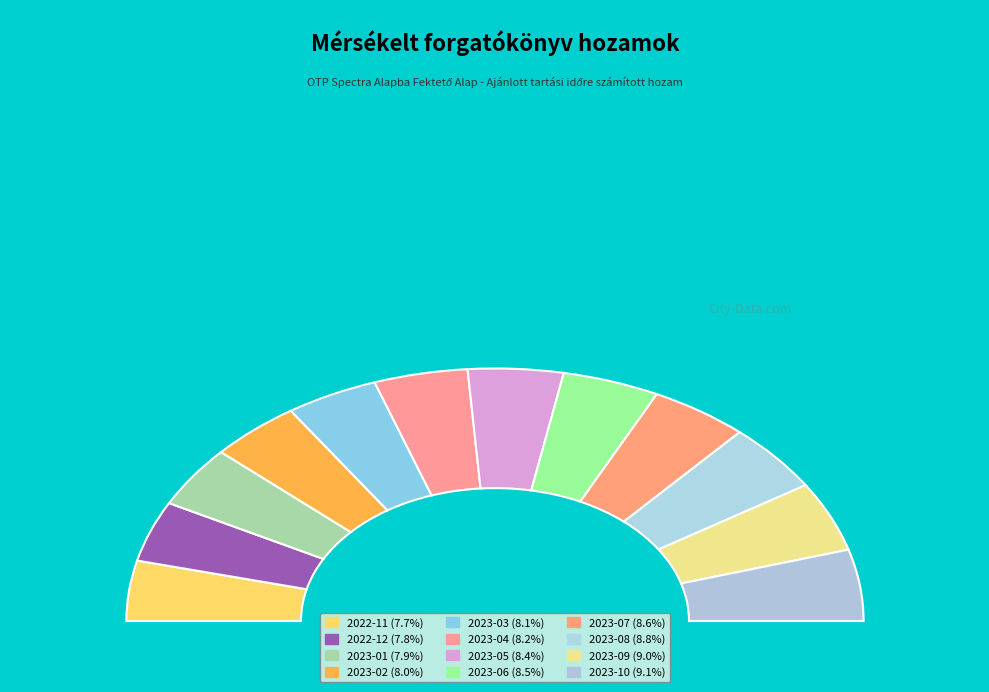

Rank the categories by value from highest to lowest.

2023-10, 2023-09, 2023-08, 2023-07, 2023-06, 2023-05, 2023-04, 2023-03, 2023-02, 2023-01, 2022-12, 2022-11